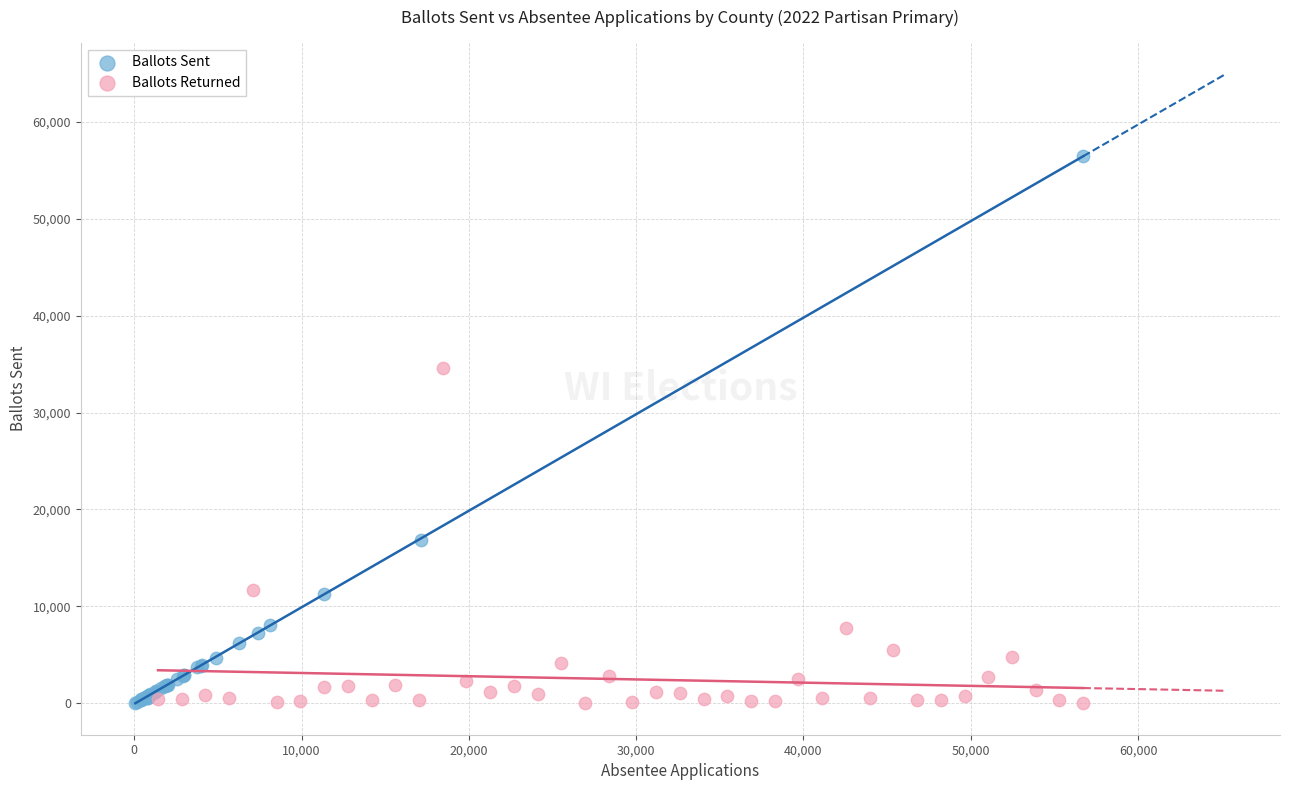

Which series has the largest Y range (max minus min)?

Ballots Sent